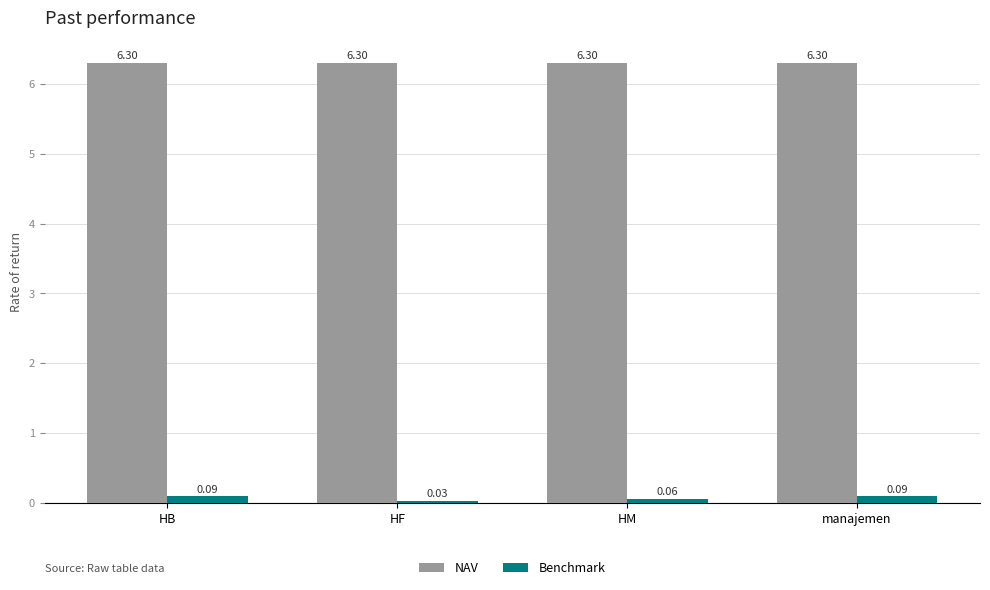

What is the difference between the highest and lowest values at HM?

6.2